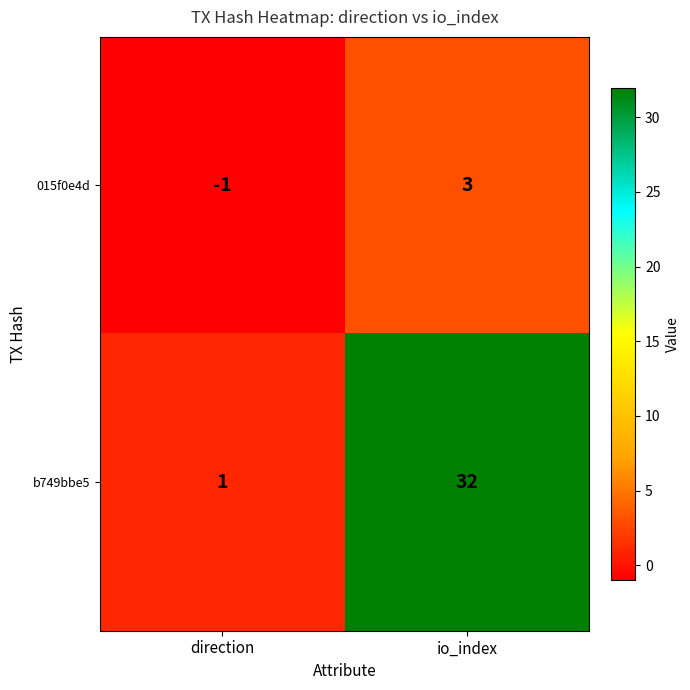

What is the difference between the maximum and minimum values in the 015f0e4d series?

4